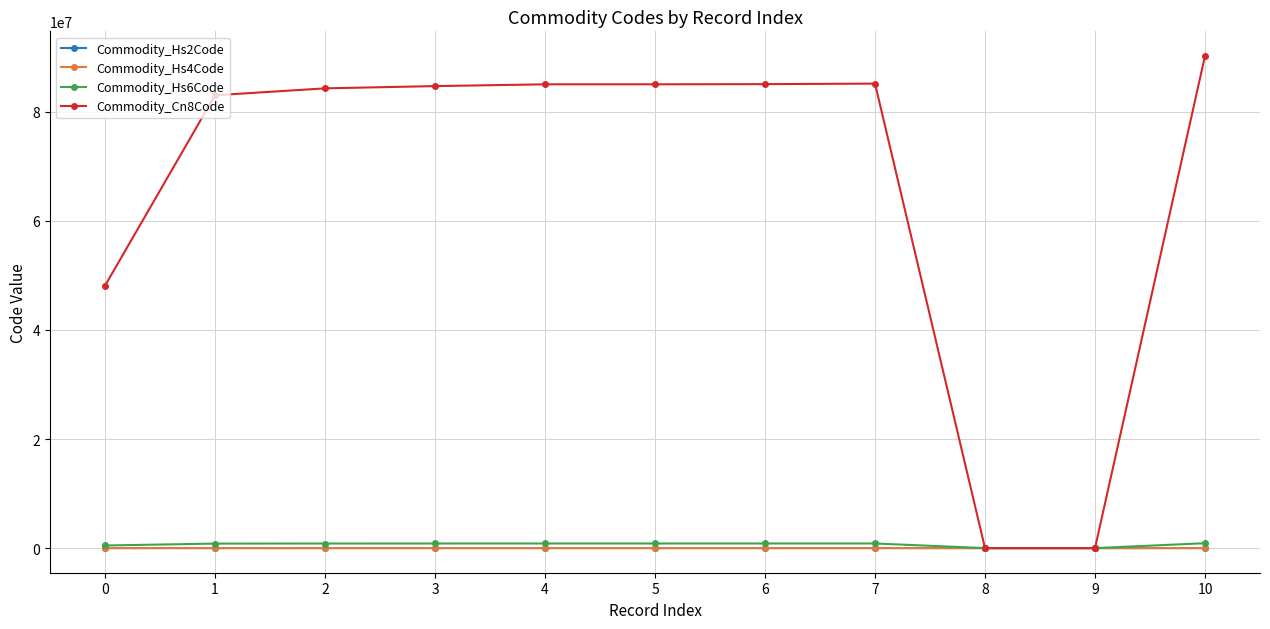

How many data points does each series have?

11